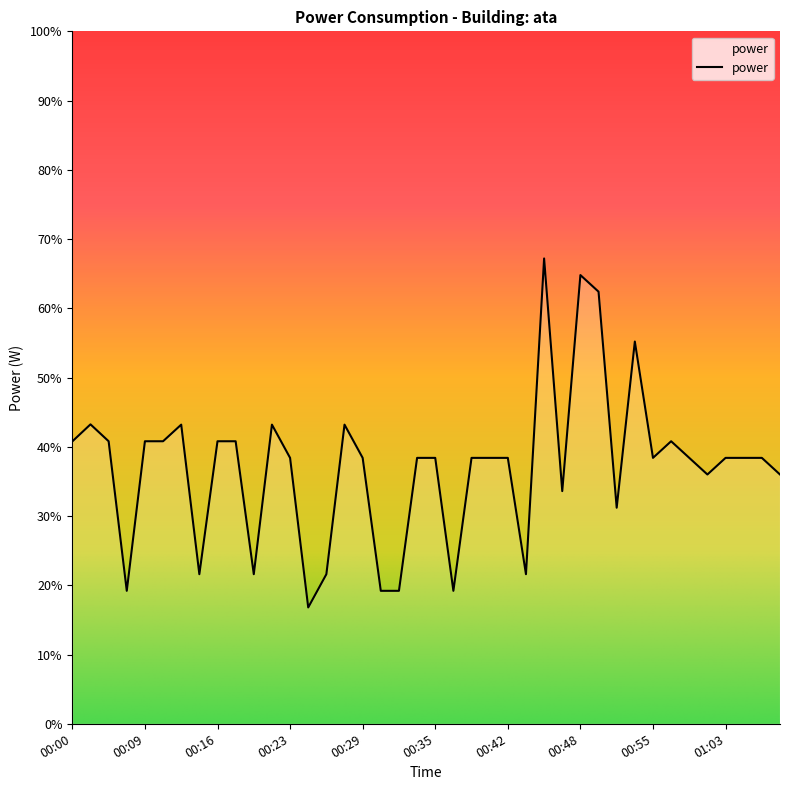

What is the smallest value displayed?

16.8